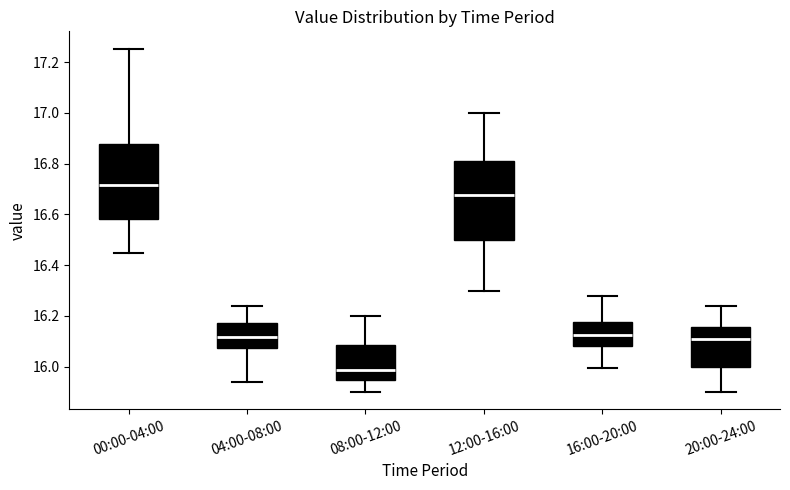

Reading left to right, transcribe this box plot: for each box, give where its median line is, the range the box spans, and where its two whiskers end, as read against the y-axis. The values are not printed on the chart, so give them approximately, as read against the axis.

00:00-04:00: median 16.72, box 16.58 to 16.88, whiskers 16.46 to 17.26
04:00-08:00: median 16.12, box 16.08 to 16.18, whiskers 15.94 to 16.24
08:00-12:00: median 15.98, box 15.94 to 16.08, whiskers 15.90 to 16.20
12:00-16:00: median 16.68, box 16.50 to 16.82, whiskers 16.30 to 17.00
16:00-20:00: median 16.12, box 16.08 to 16.18, whiskers 16.00 to 16.28
20:00-24:00: median 16.10, box 16.00 to 16.16, whiskers 15.90 to 16.24